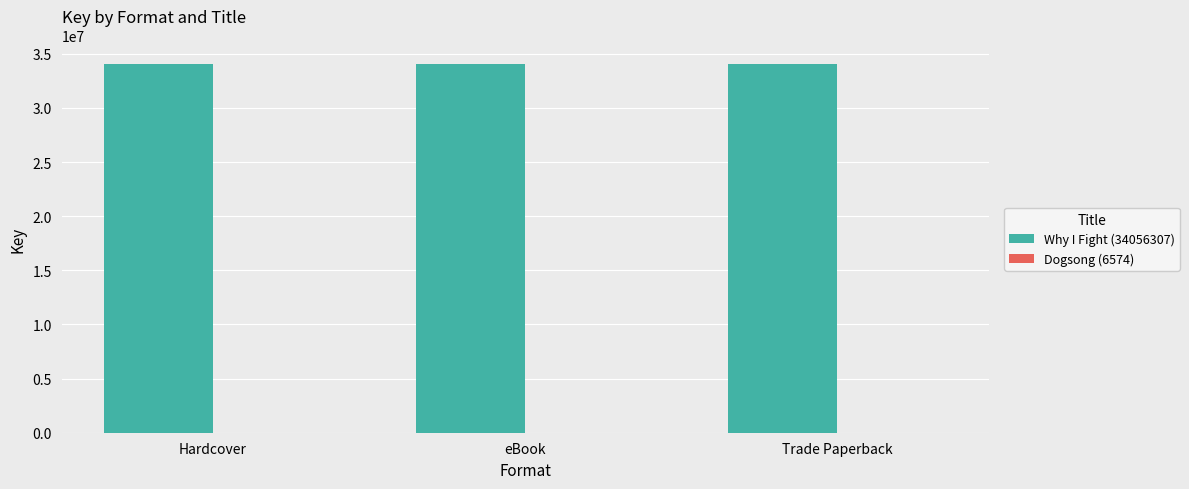

What is the spread (max minus min) of values at Hardcover?

34049733